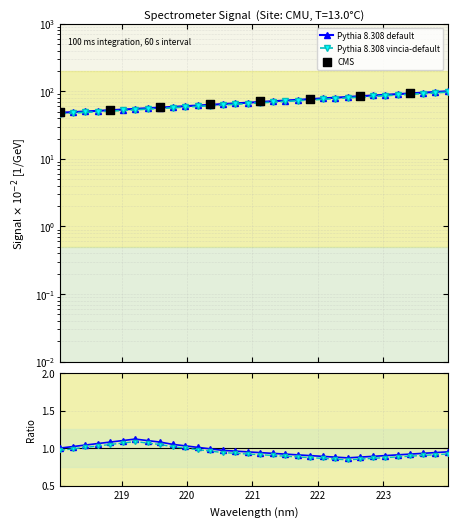

What is the change in value from 218.442 to 221.3083?

+20.4